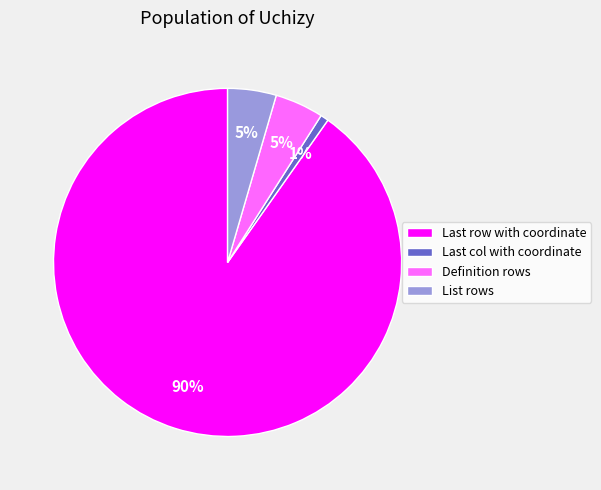

What is the largest slice in the pie chart?

Last row with coordinate